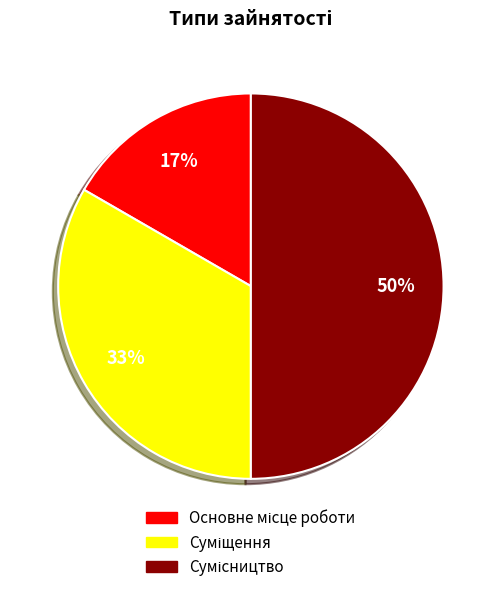

To the nearest percent, what is the difference between the largest and smallest slice percentages?

33%